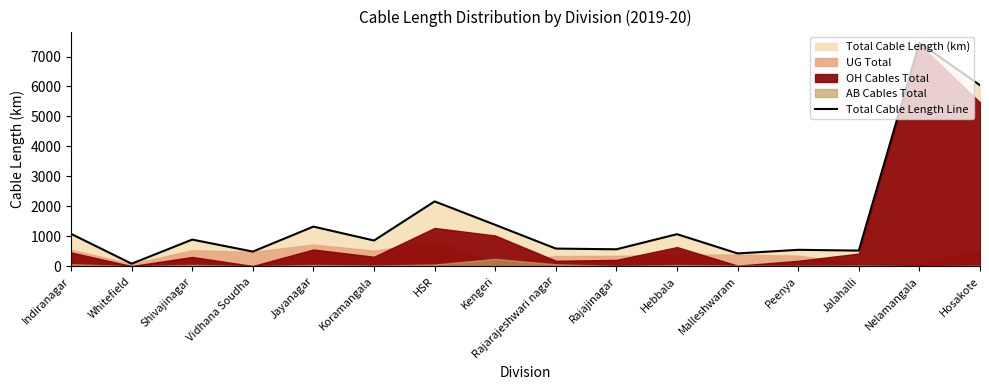

Which category has the highest value across all series?

Nelamangala